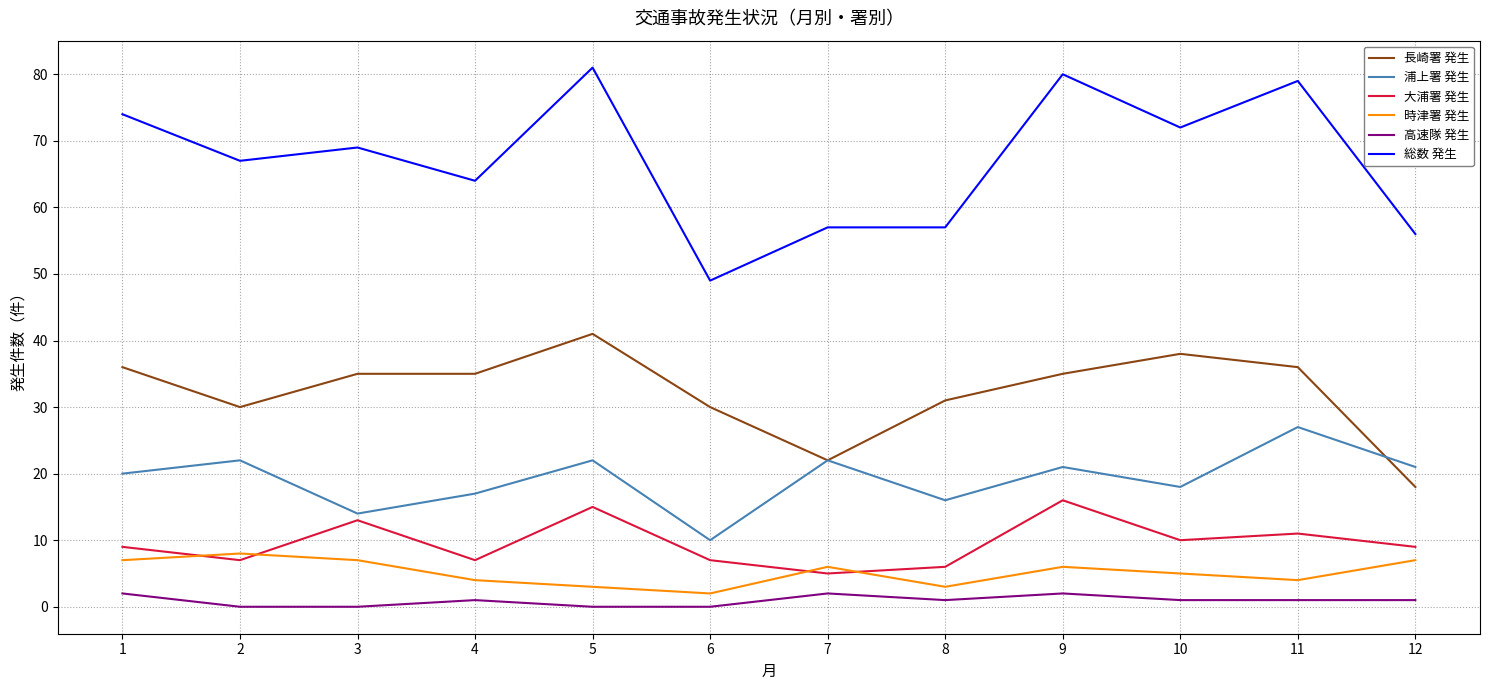

True or false: 総数 発生 and 長崎署 発生 intersect in this chart.

False